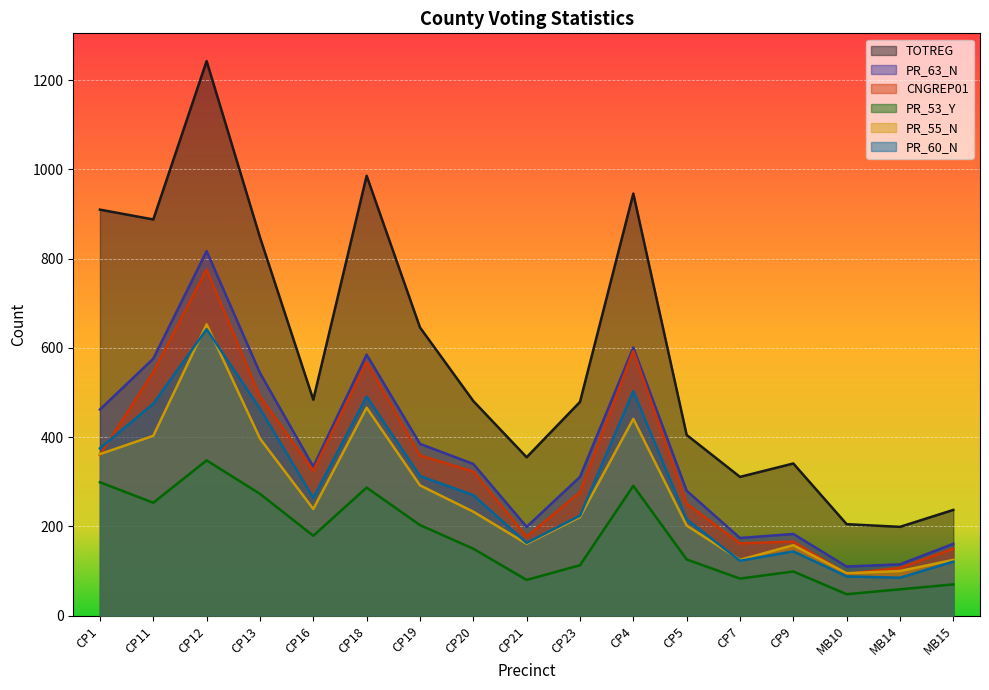

True or false: PR_63_N has a value of 199 at CP21.

True